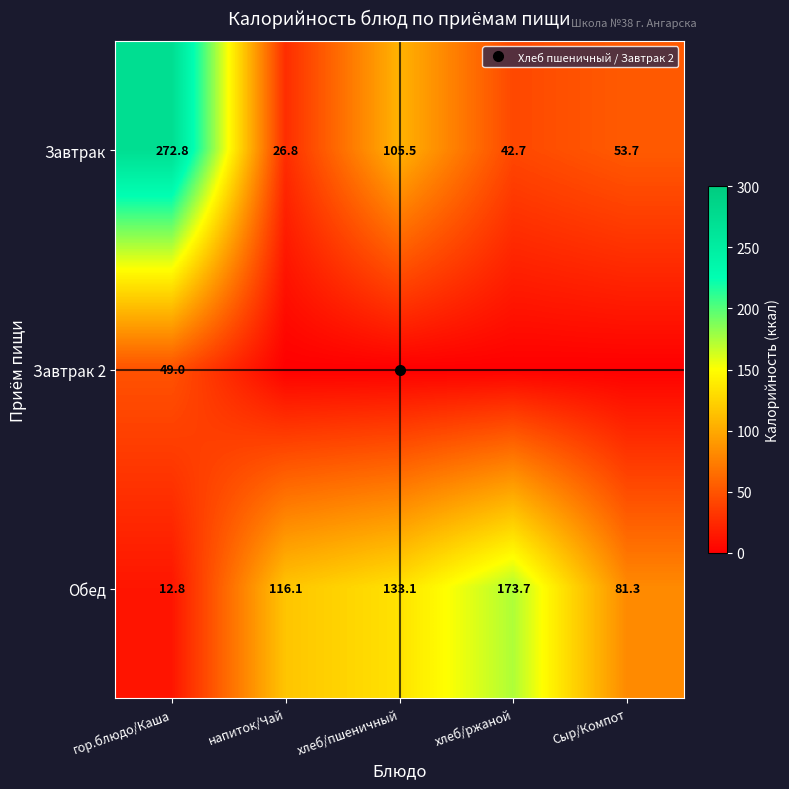

List the series in order of their peak value, highest first.

Завтрак, Обед, Завтрак 2